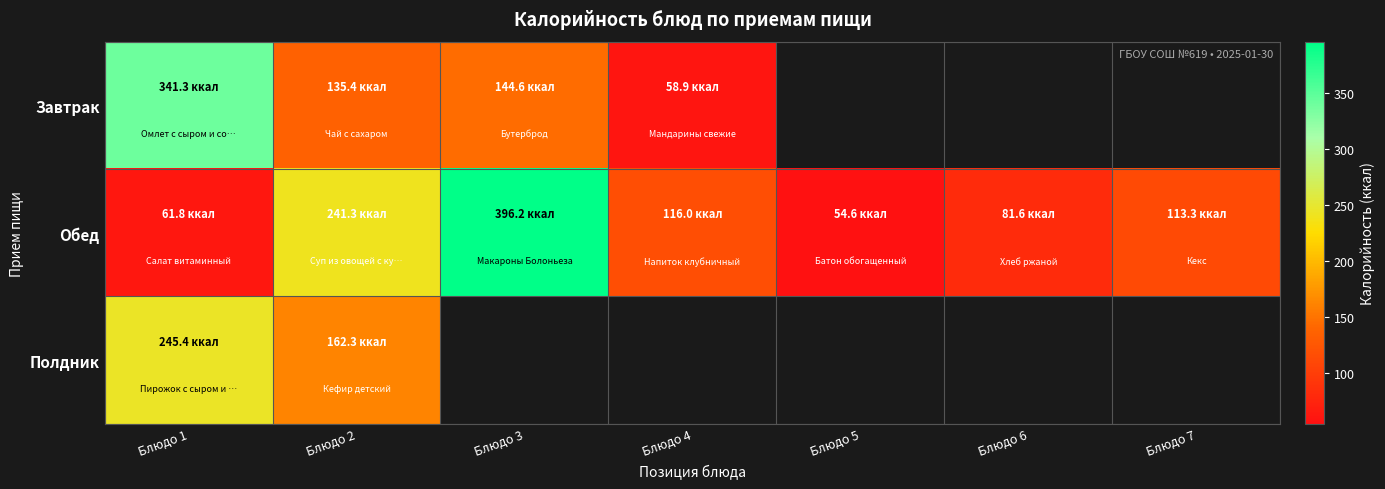

What is the highest value of the Обед series?

396.2